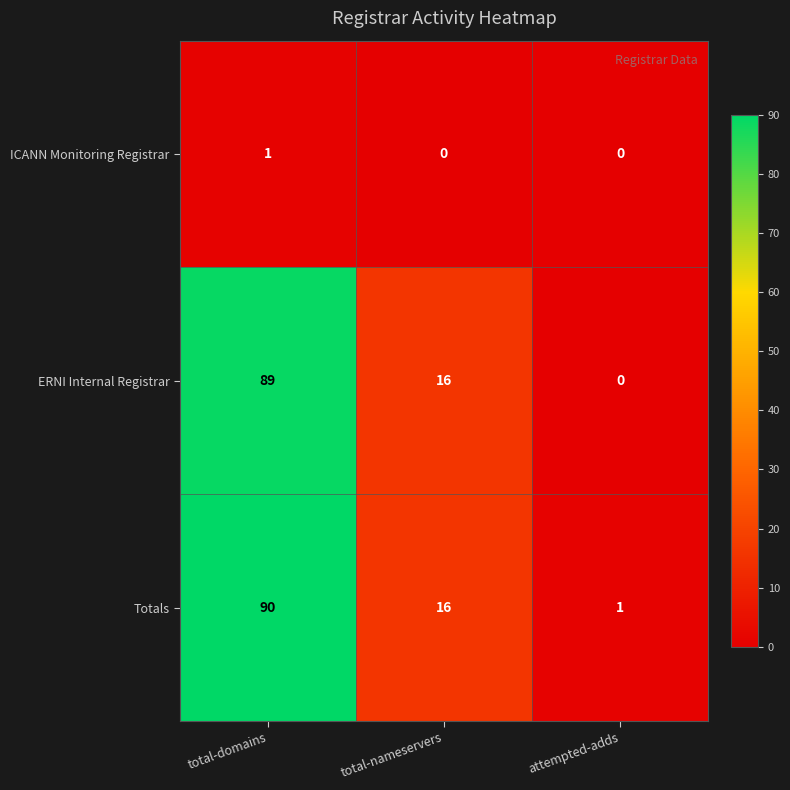

At which label does Totals first exceed 16?

total-domains